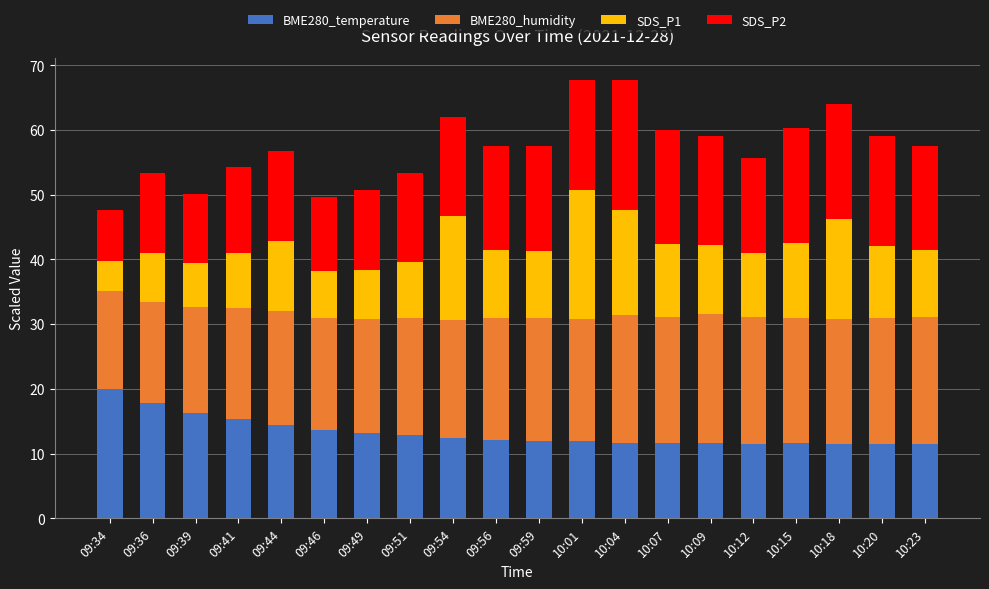

What are all the series names shown in the legend?

BME280_temperature, BME280_humidity, SDS_P1, SDS_P2